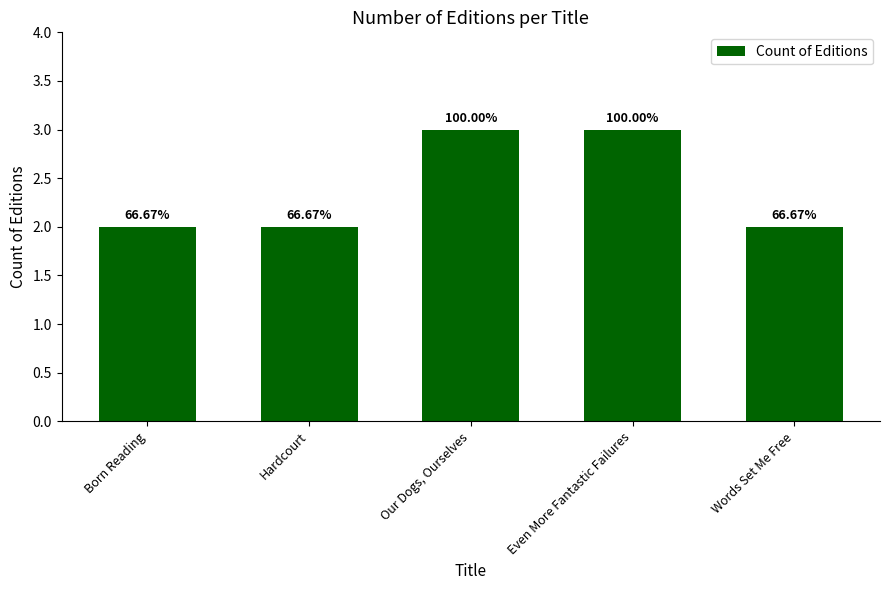

What is the sum of all values?

12